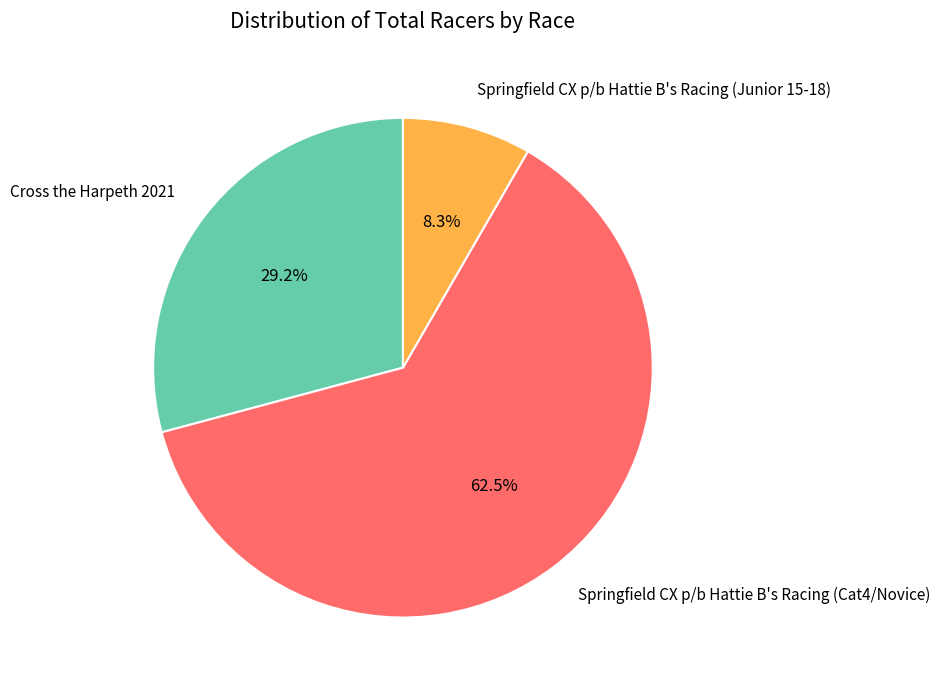

To the nearest percent, what is the combined percentage of Springfield CX p/b Hattie B's Racing (Cat4/Novice) and Cross the Harpeth 2021?

92%